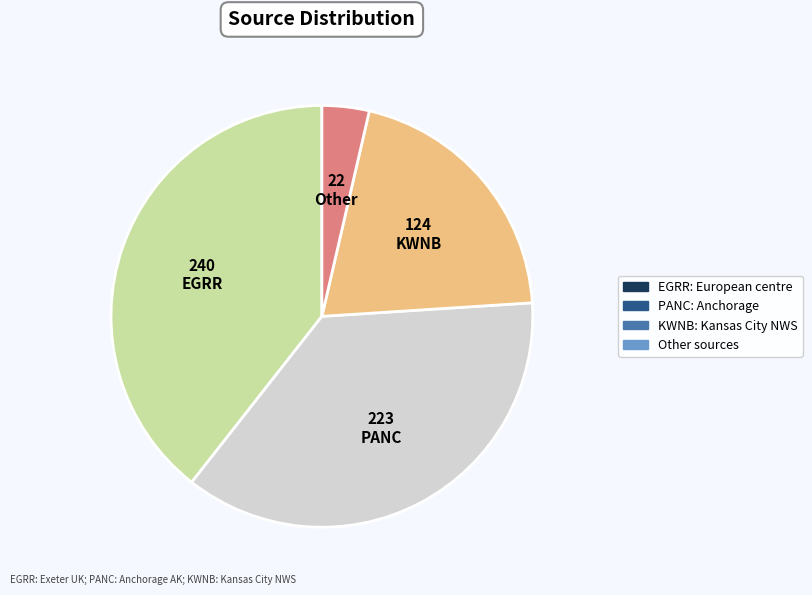

Is there any slice that represents more than half of the pie?

No